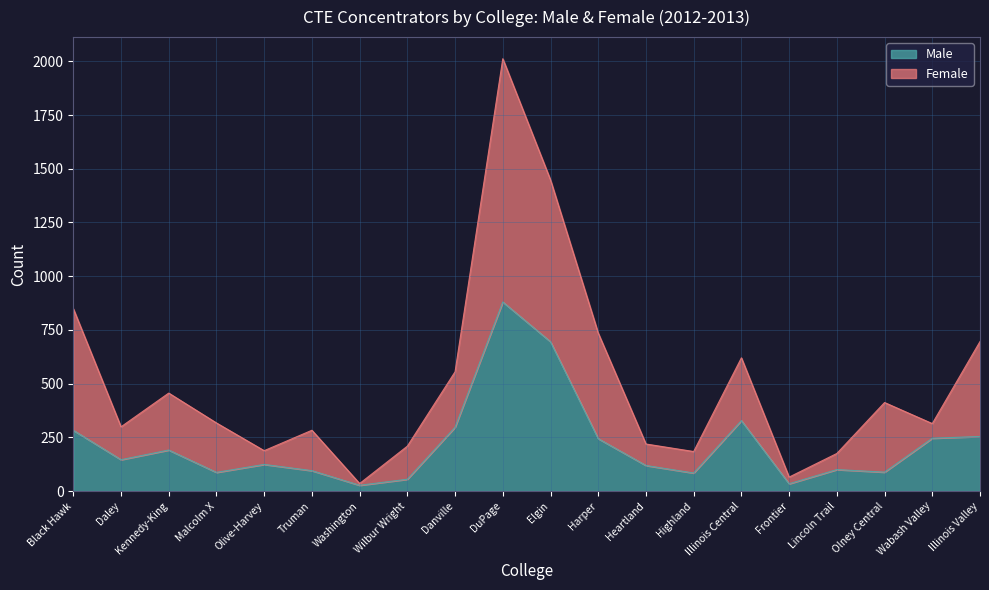

How many data points in Female are above 317?

9